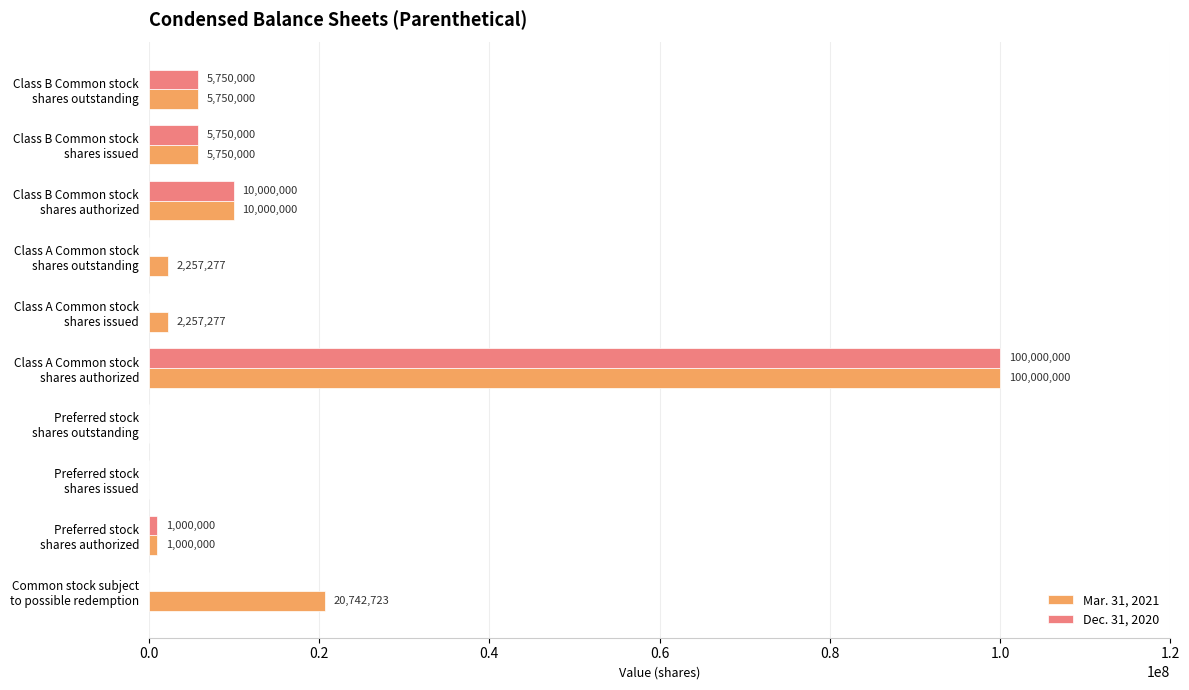

What is the sum of all Mar. 31, 2021 values?

147757277